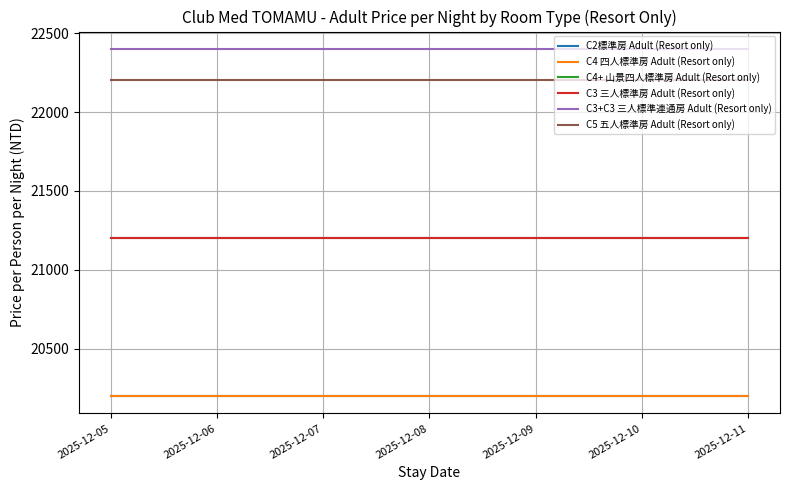

Does the chart have visible grid lines?

Yes